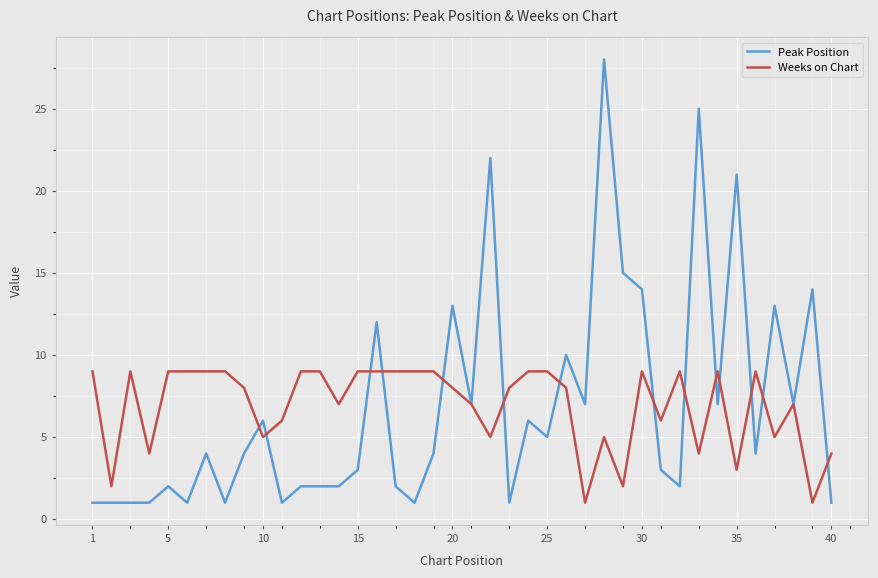

Which series has the largest range (max minus min)?

Peak Position